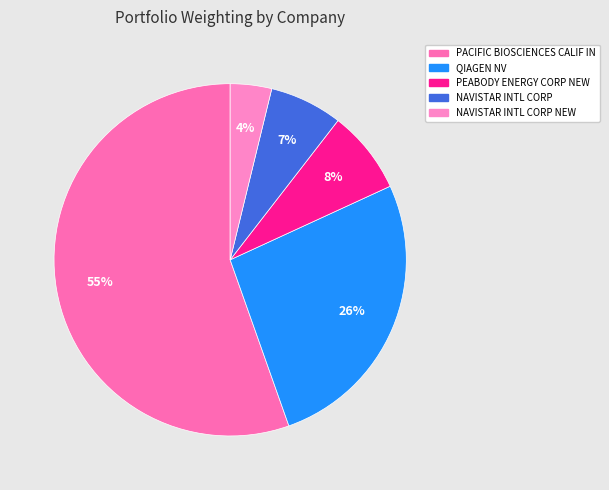

The QIAGEN NV slice represents 19% of the pie. True or false?

False